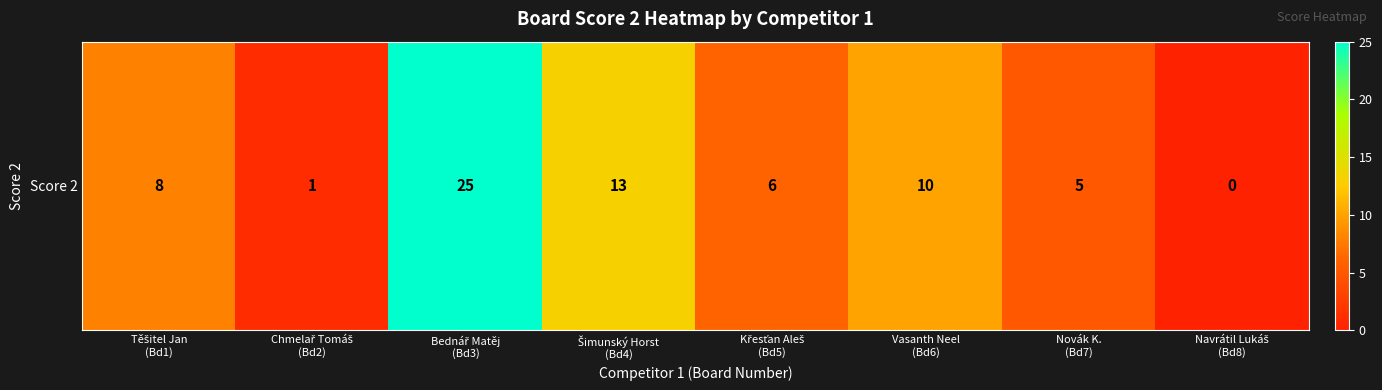

Is it true that the value at Novák K.
(Bd7) is 9?

False